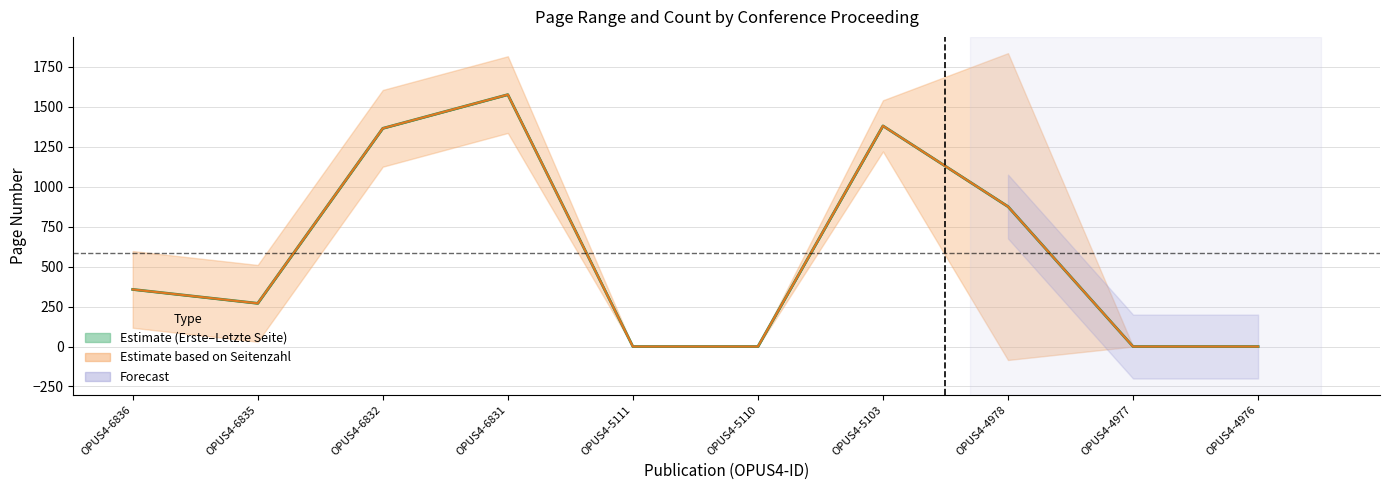

What is the ratio of the value at OPUS4-4978 to the value at OPUS4-6832?

0.6